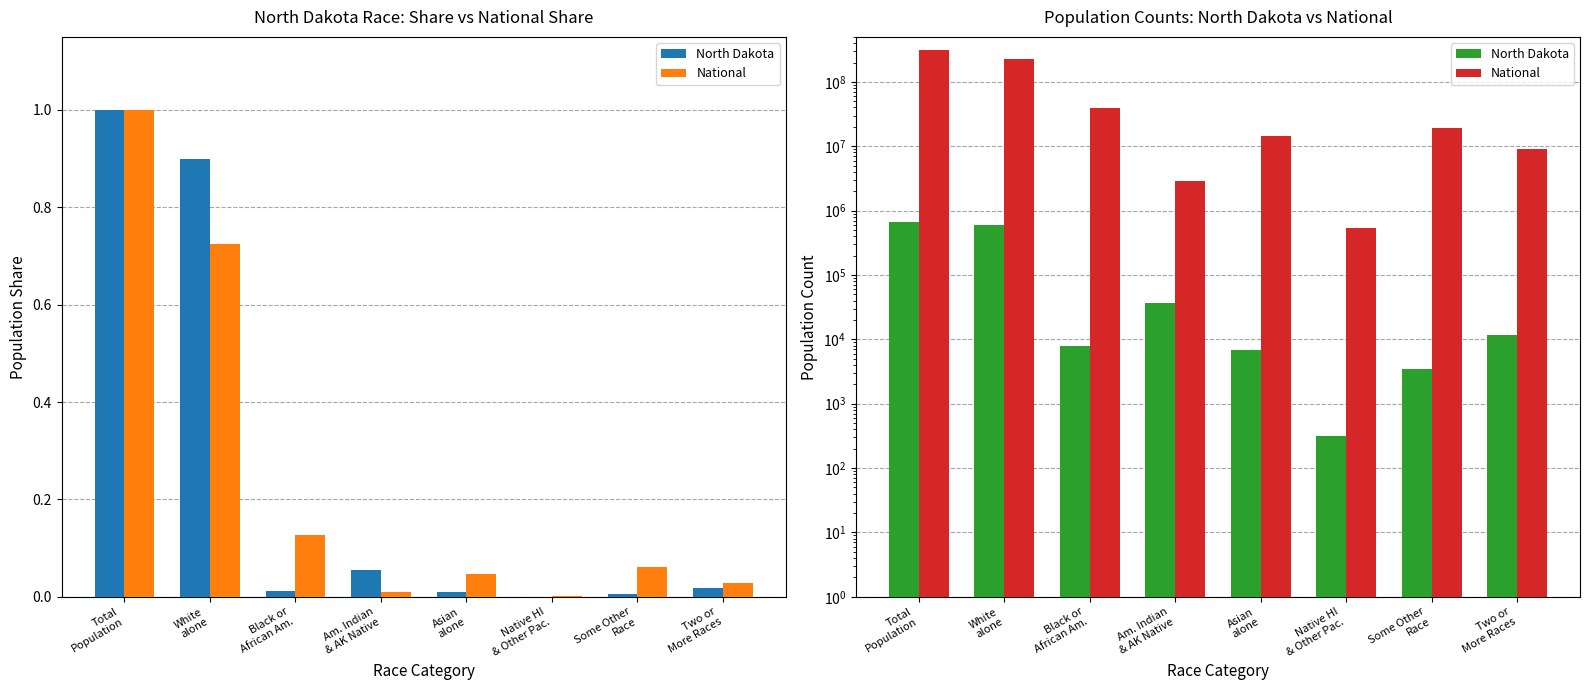

At Am. Indian
& AK Native, list the series in order from smallest to largest.

North Dakota, National